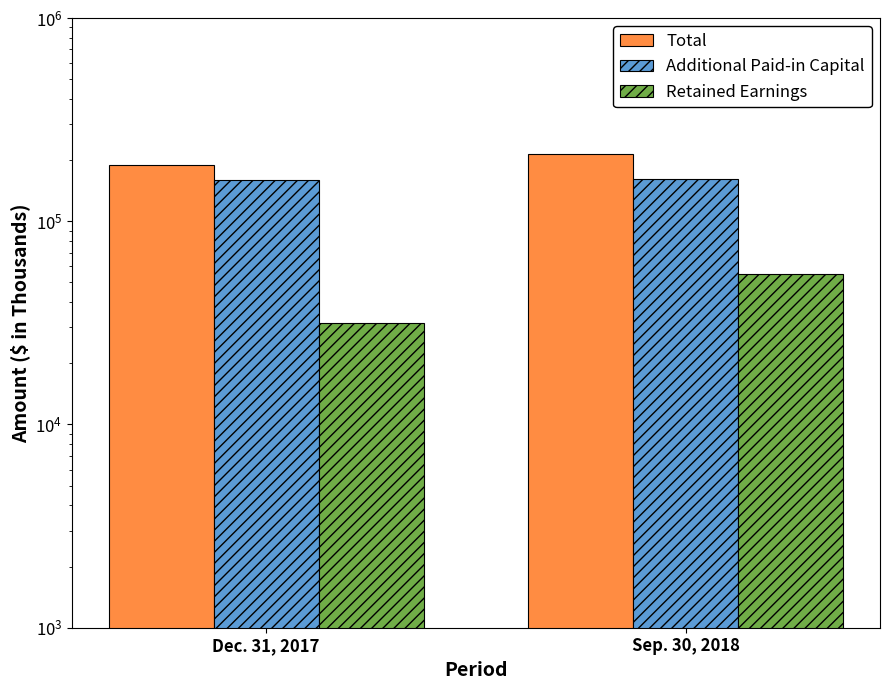

At which label does Additional Paid-in Capital reach its minimum?

Dec. 31, 2017